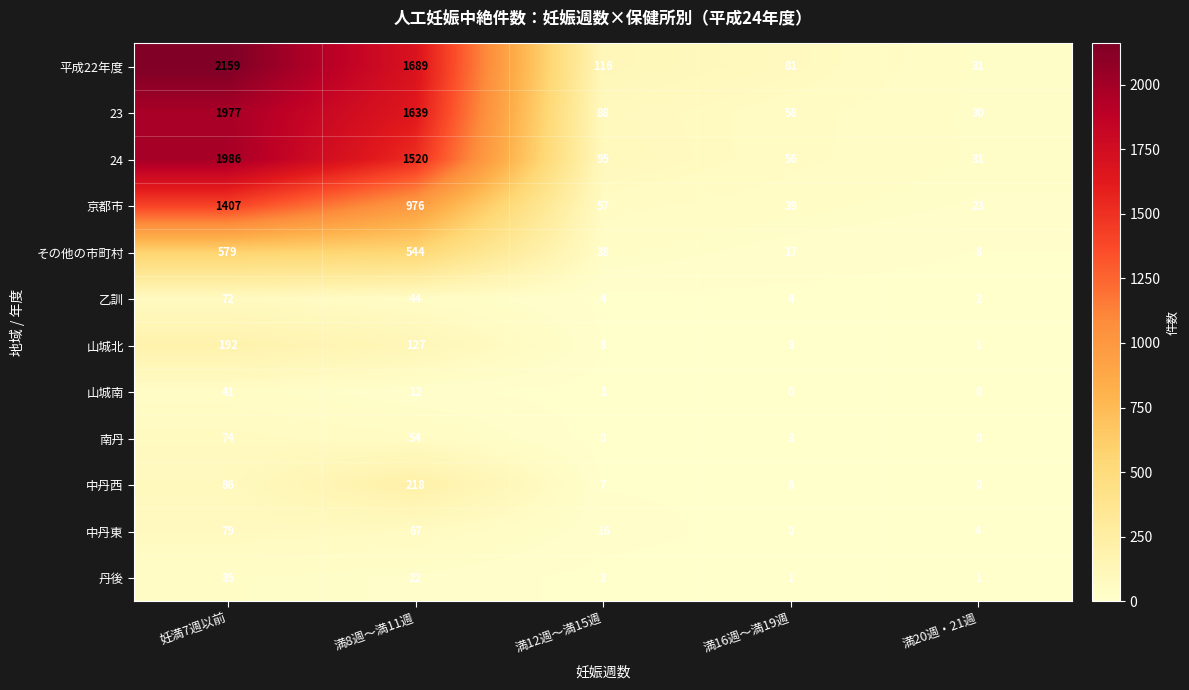

At which label is 24 closest to 1008?

満8週～満11週